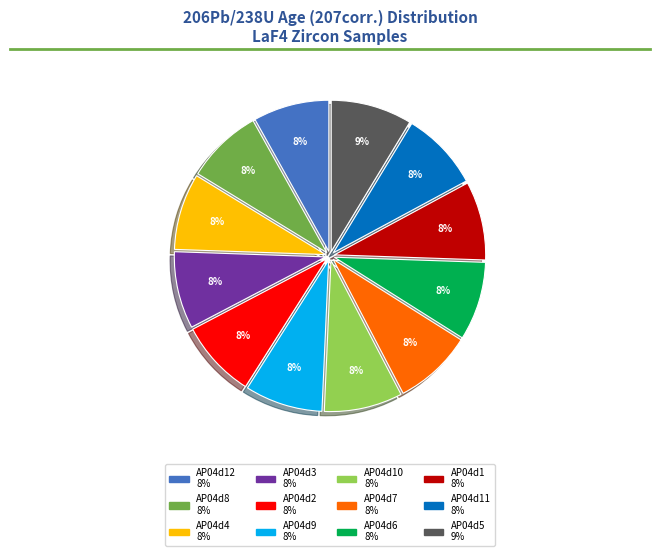

To the nearest percent, what is the average slice percentage?

8%